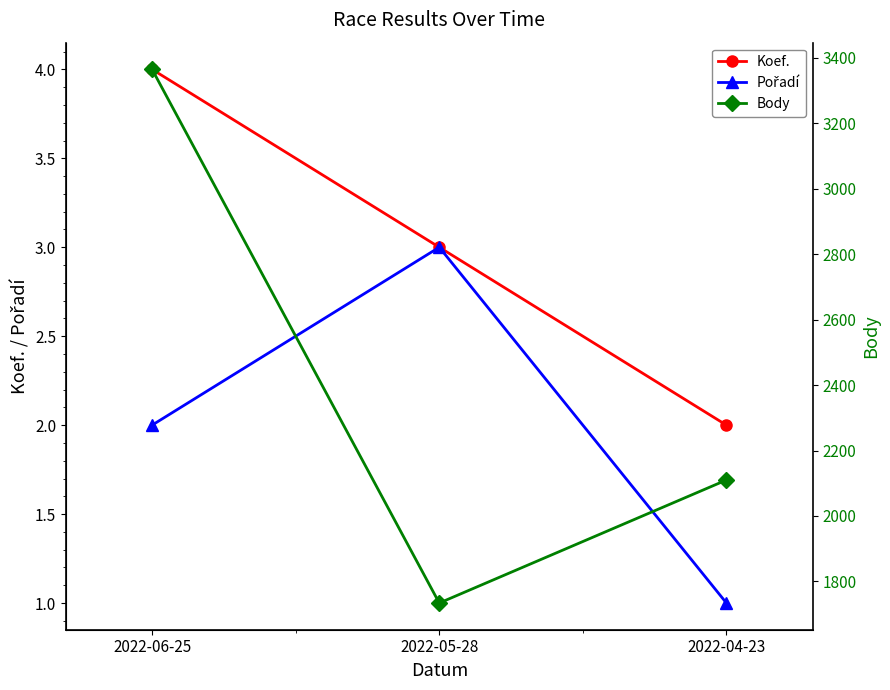

At which label does Pořadí reach its minimum?

2022-04-23